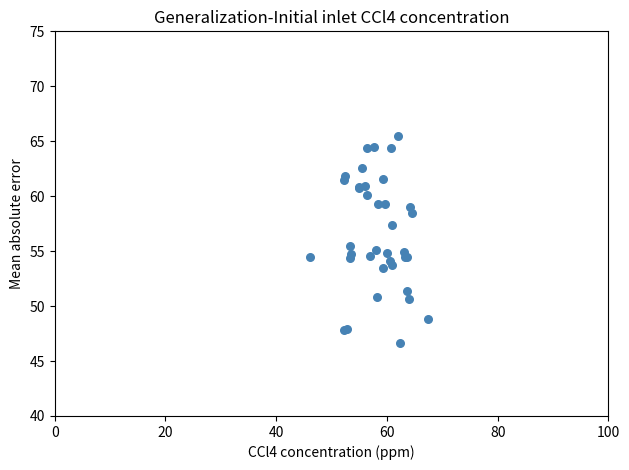

What Y value in the scatter plot is closest to 56?

55.5